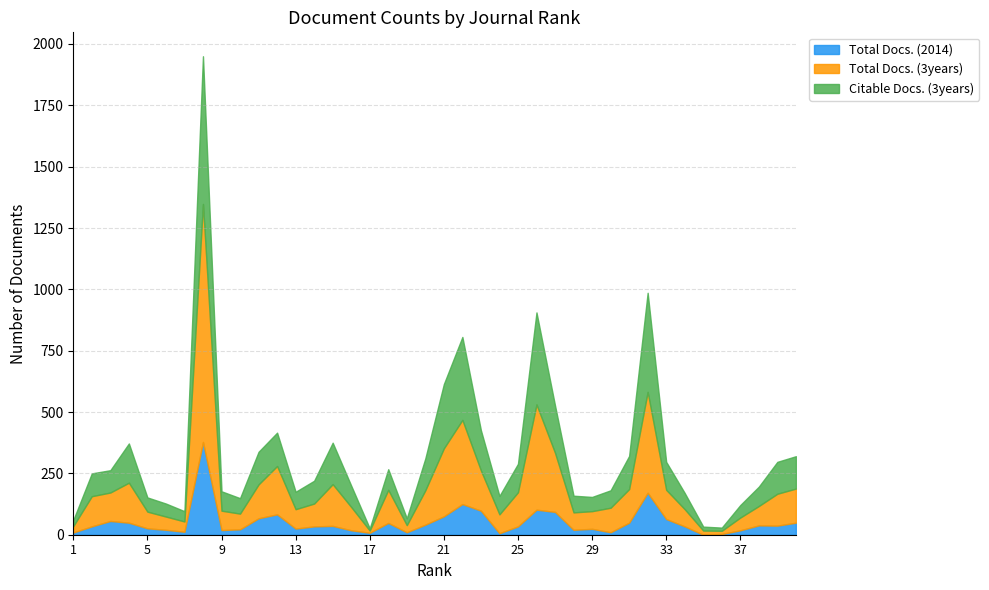

Reading left to right, extract all data points from this chart.

Total Docs. (2014): 1=9	2=34	3=56	4=49	5=26	6=20	7=12	8=378	9=19	10=22	11=67	12=83	13=25	14=34	15=36	16=18	17=8	18=48	19=10	20=41	21=75	22=125	23=98	24=6	25=34	26=102	27=93	28=20	29=24	30=10	31=49	32=171	33=64	34=34	35=0	36=3	37=18	38=38	39=37	40=49
Total Docs. (3years): 1=26	2=123	3=116	4=163	5=68	6=54	7=42	8=970	9=79	10=64	11=138	12=197	13=79	14=93	15=170	16=95	17=9	18=135	19=29	20=140	21=277	22=343	23=164	24=77	25=139	26=429	27=241	28=71	29=72	30=100	31=137	32=411	33=119	34=70	35=17	36=13	37=52	38=79	39=130	40=139
Citable Docs. (3years): 1=25	2=93	3=91	4=160	5=58	6=53	7=42	8=602	9=79	10=63	11=133	12=136	13=71	14=93	15=169	16=87	17=9	18=84	19=28	20=130	21=262	22=338	23=164	24=75	25=116	26=375	27=193	28=68	29=58	30=71	31=135	32=404	33=114	34=66	35=16	36=13	37=51	38=79	39=130	40=132